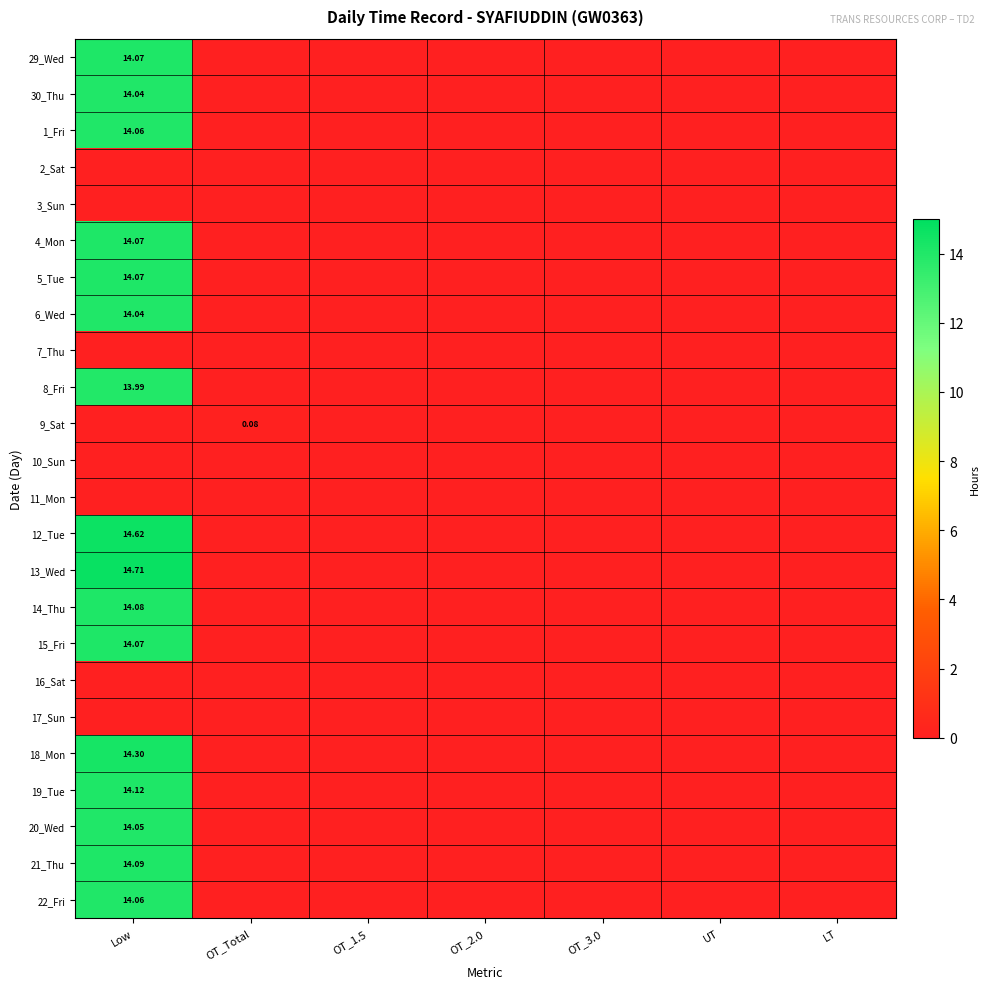

List the series in order of their peak value, lowest first.

2_Sat, 3_Sun, 7_Thu, 10_Sun, 11_Mon, 16_Sat, 17_Sun, 9_Sat, 8_Fri, 30_Thu, 6_Wed, 20_Wed, 1_Fri, 22_Fri, 29_Wed, 4_Mon, 5_Tue, 15_Fri, 14_Thu, 21_Thu, 19_Tue, 18_Mon, 12_Tue, 13_Wed